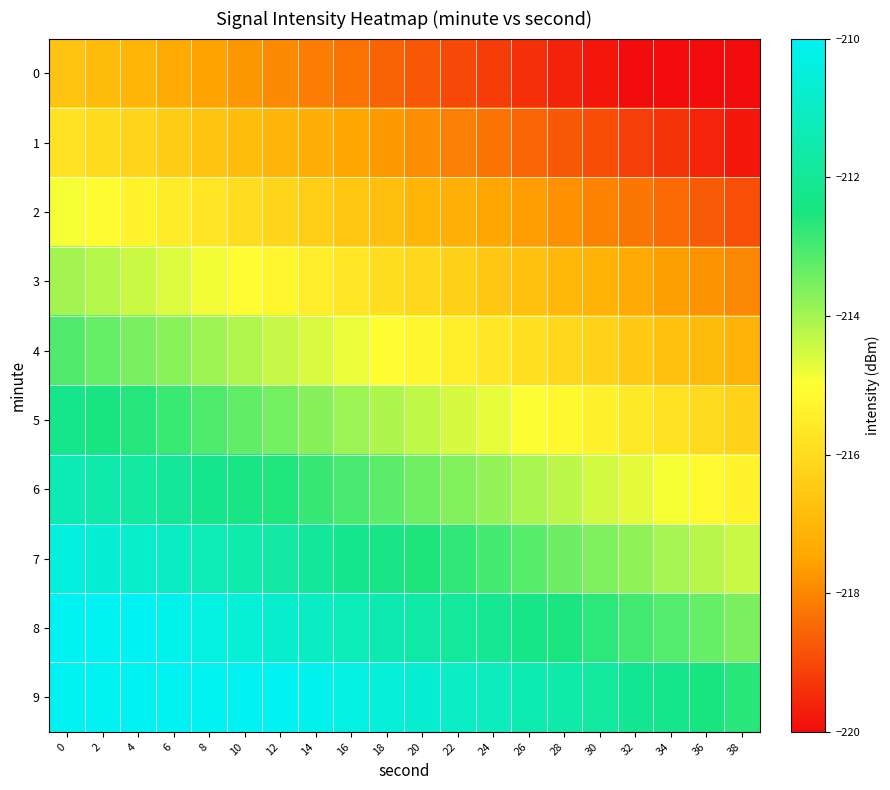

At 4, list the series in order from largest to smallest.

9, 8, 7, 6, 5, 4, 3, 2, 1, 0